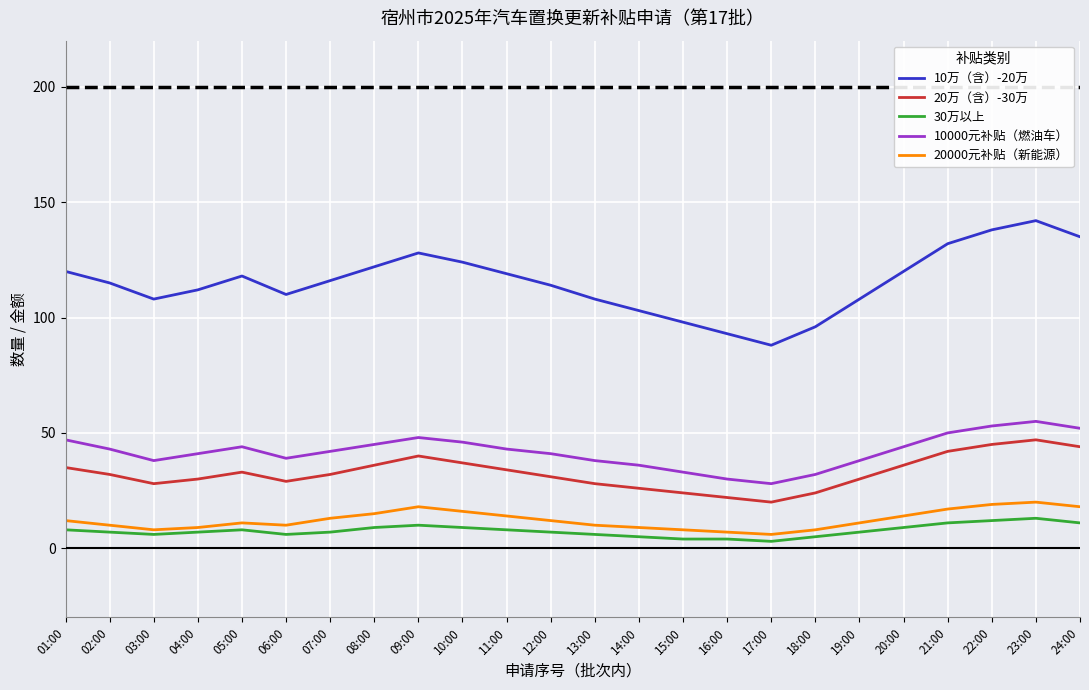

What position from the right is 04:00?

21